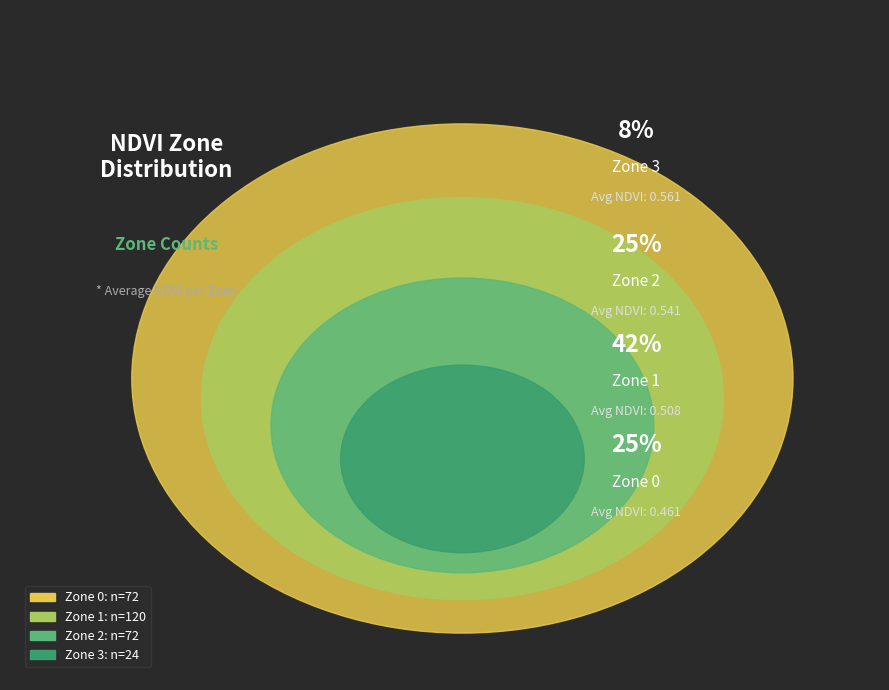

Is it true that Zone 2 is 25% of the pie?

True